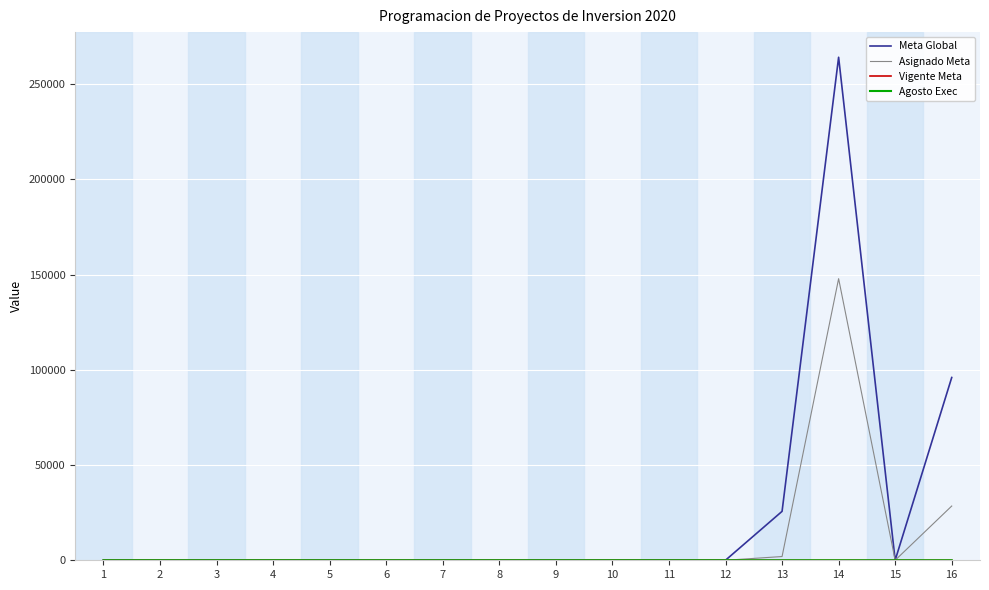

Which series has the largest range (max minus min)?

Meta Global